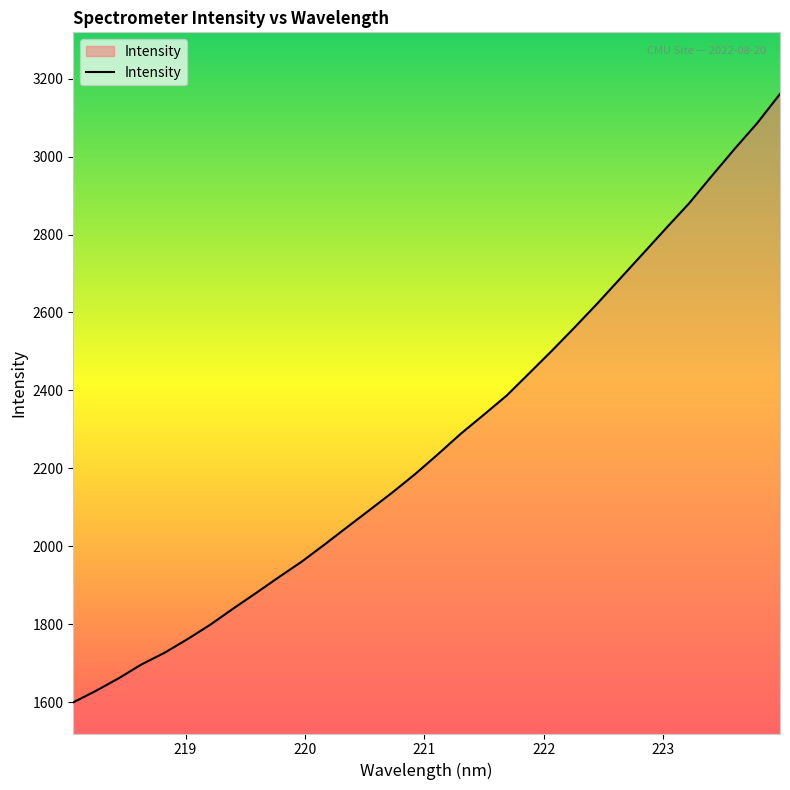

How many lines are shown in the chart?

1